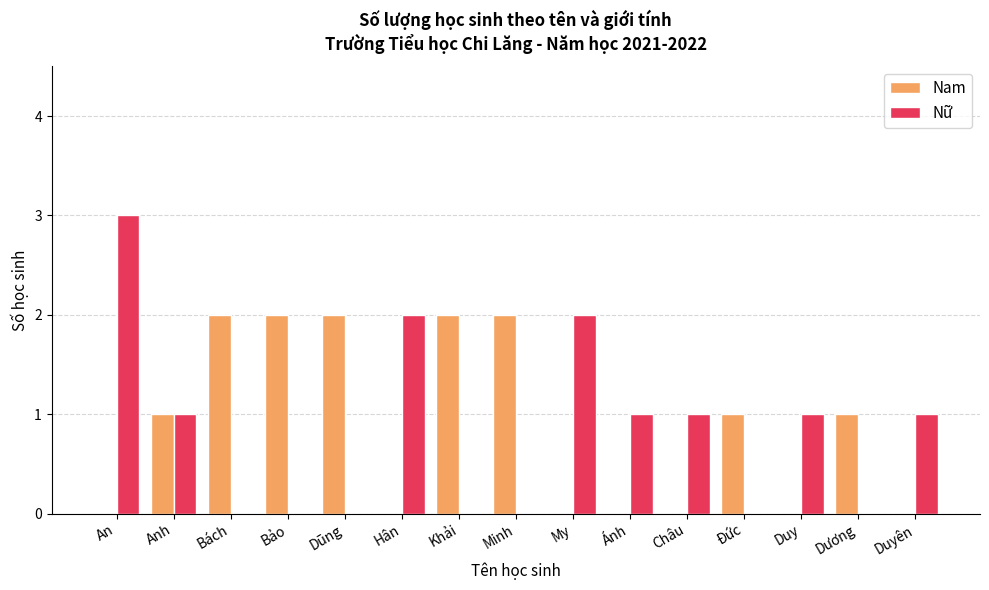

Which label corresponds to the largest value in the chart?

An